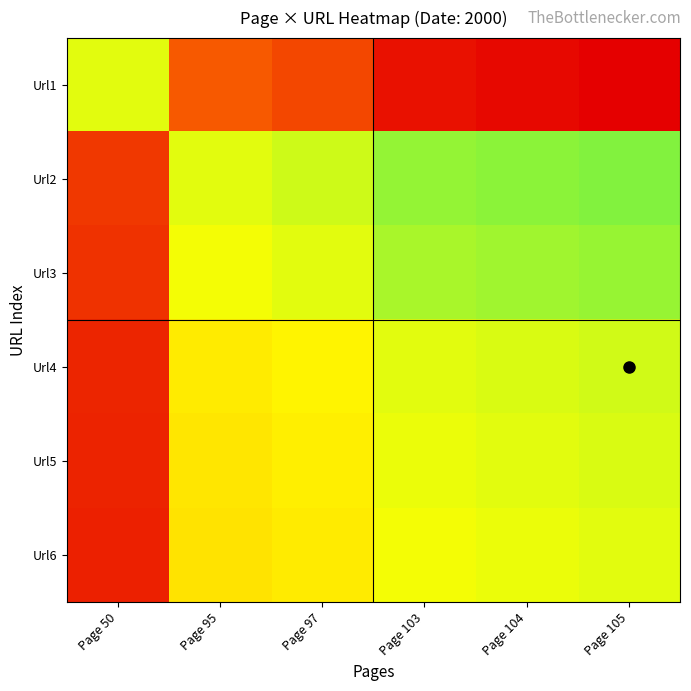

Reading right to left, list all the values displayed in this chart.

Url1: Page 105=2.1	Page 104=2.1	Page 103=2.1	Page 97=1.9	Page 95=1.9	Page 50=1.0
Url2: Page 105=1.1	Page 104=1.1	Page 103=1.1	Page 97=1.0	Page 95=1.0	Page 50=0.5
Url3: Page 105=1.1	Page 104=1.1	Page 103=1.1	Page 97=1.0	Page 95=1.0	Page 50=0.5
Url4: Page 105=1.0	Page 104=1.0	Page 103=1.0	Page 97=0.9	Page 95=0.9	Page 50=0.5
Url5: Page 105=1.0	Page 104=1.0	Page 103=1.0	Page 97=0.9	Page 95=0.9	Page 50=0.5
Url6: Page 105=1.0	Page 104=1.0	Page 103=1.0	Page 97=0.9	Page 95=0.9	Page 50=0.5